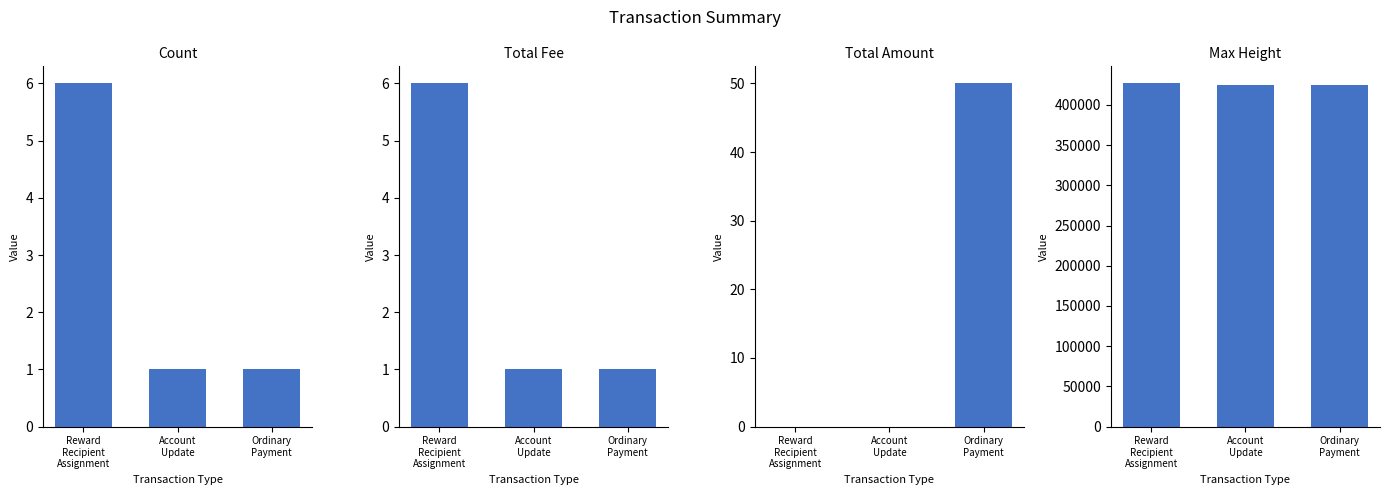

At Ordinary
Payment, list the series in order from largest to smallest.

Max Height, Total Amount, Count, Total Fee